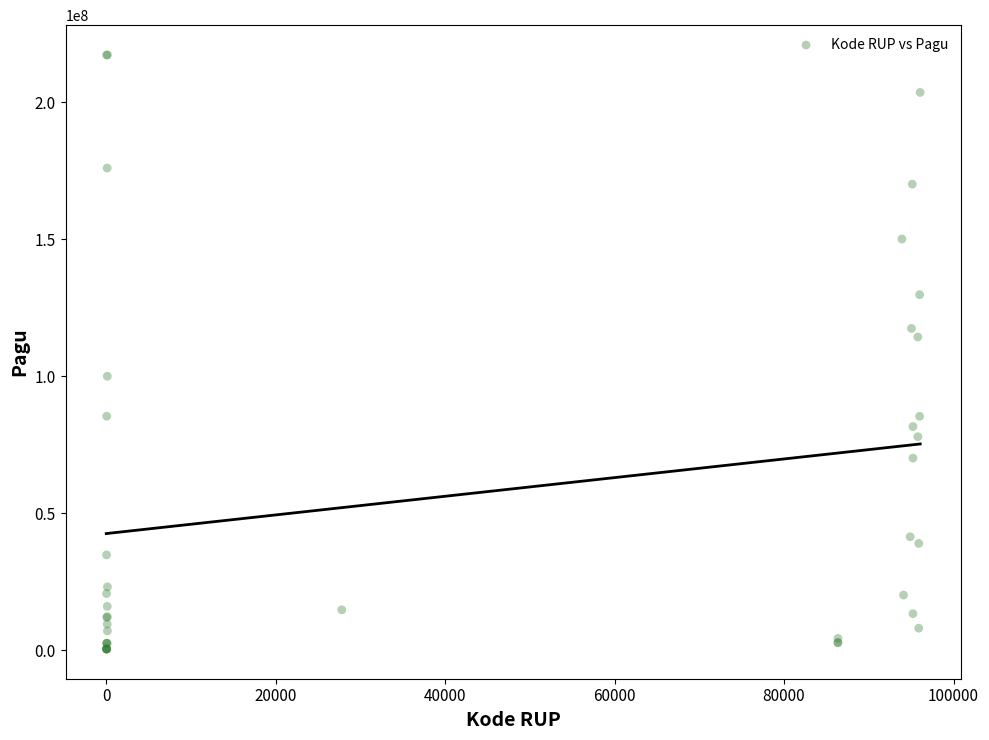

What Y value in the scatter plot is closest to 108830000?

114296000